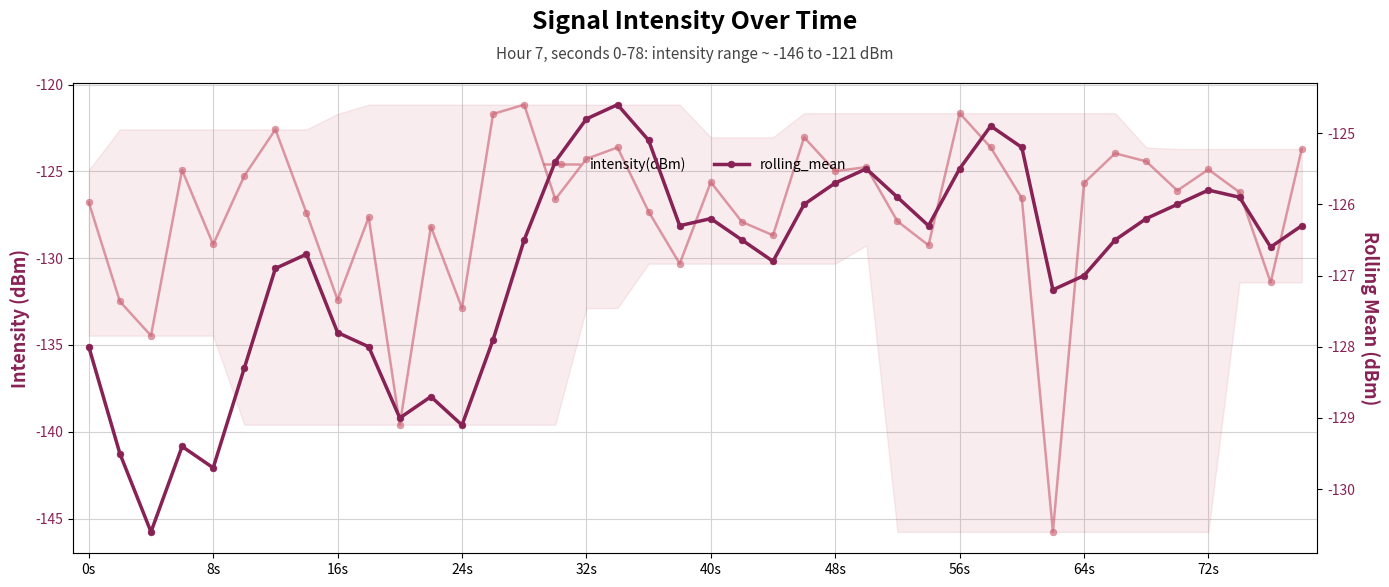

What is the difference between the maximum and minimum values in the rolling_mean series?

6.0